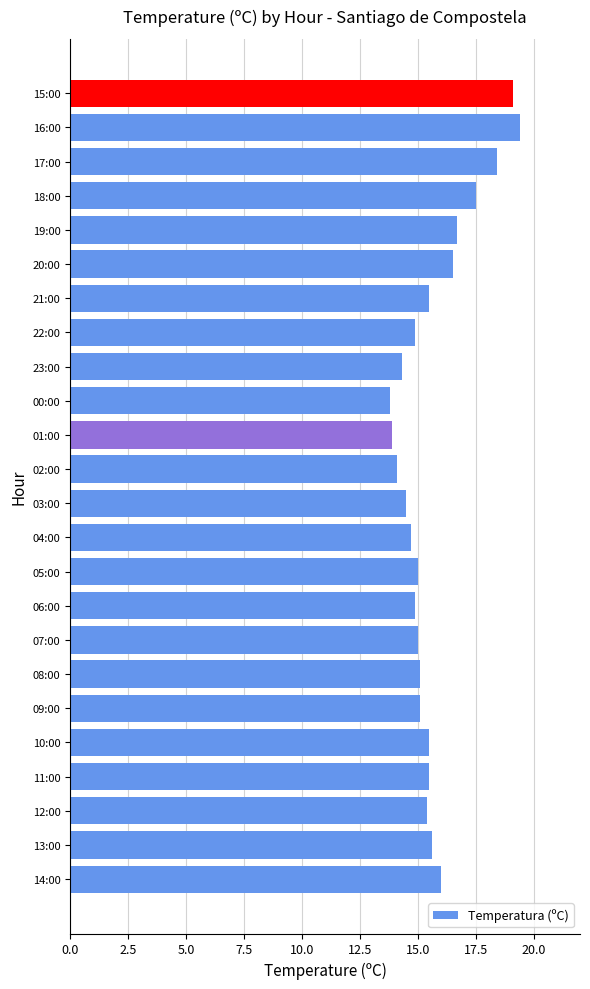

What is the minimum value shown in the chart?

13.8